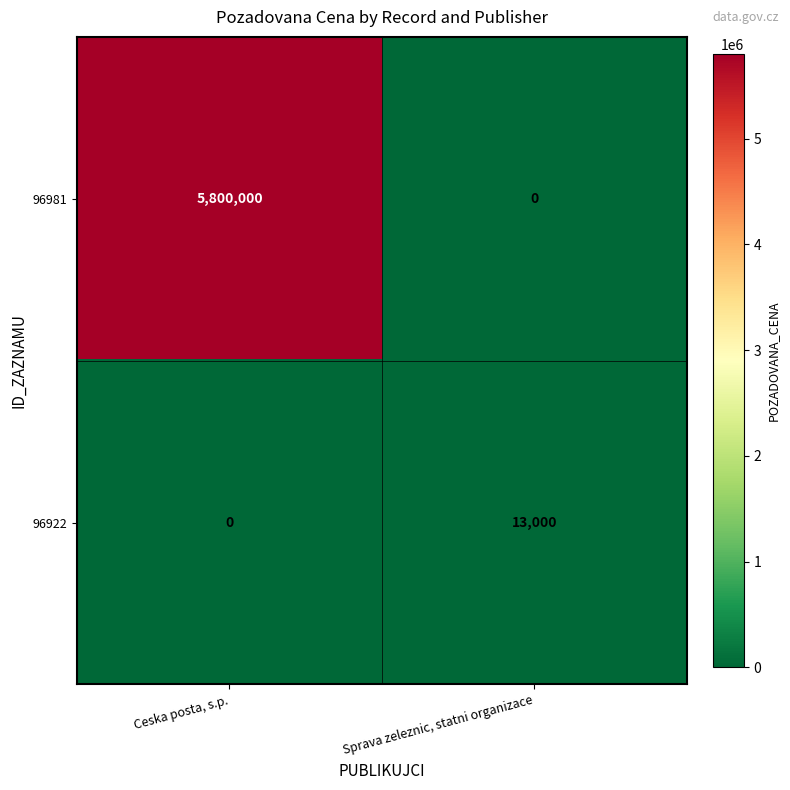

The 96922 series shows 13000 at Sprava zeleznic, statni organizace. True or false?

True